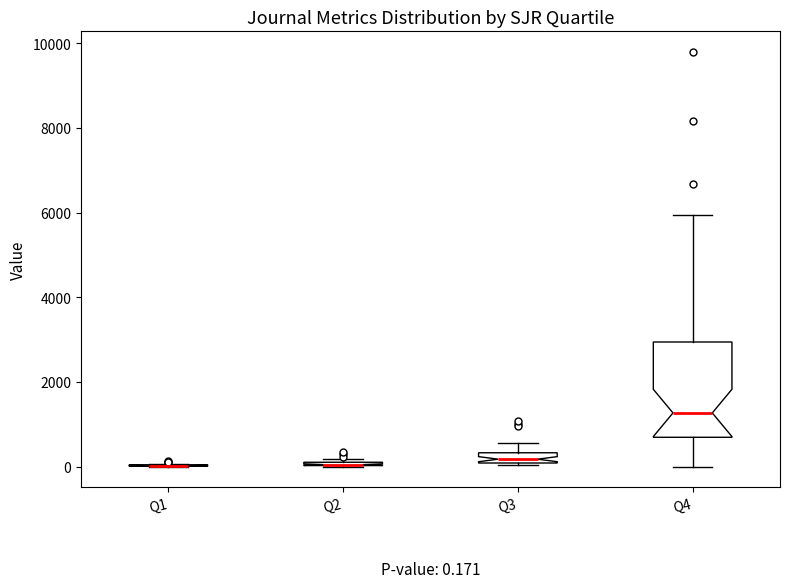

Which box is the tallest, from its lower edge to its upper edge?

Q4